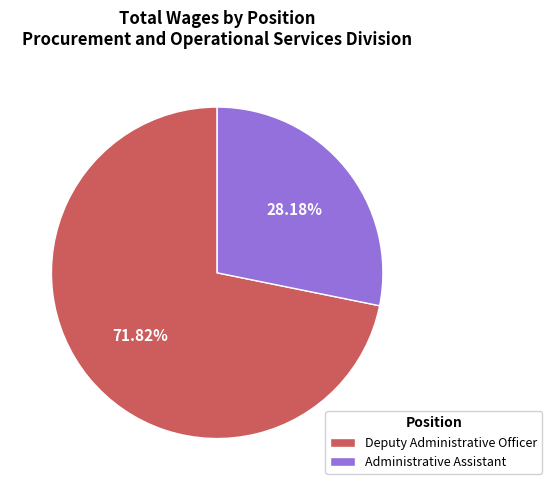

Is it true that Administrative Assistant is 28% of the pie?

True